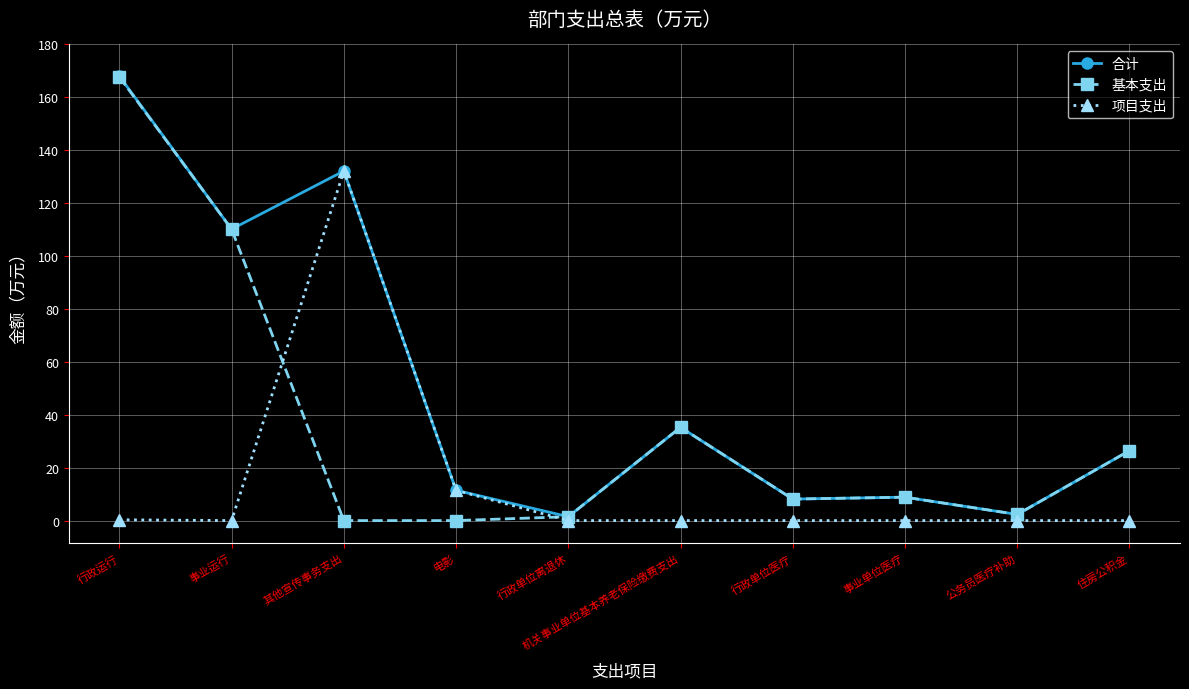

True or false: 合计 has more than 1 points higher than both neighbors.

True